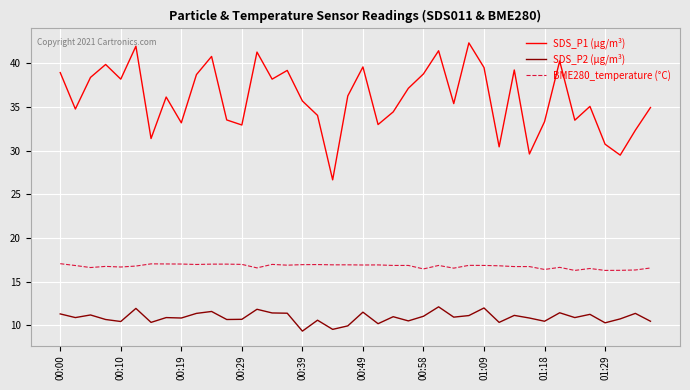

True or false: SDS_P1 (µg/m³) and SDS_P2 (µg/m³) cross at least once.

False